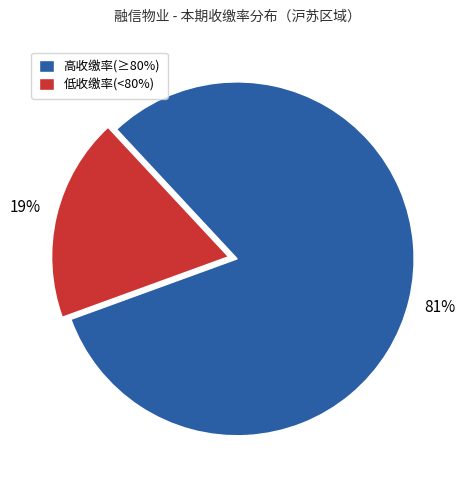

Which category has the smallest portion of the pie?

低收缴率(<80%)